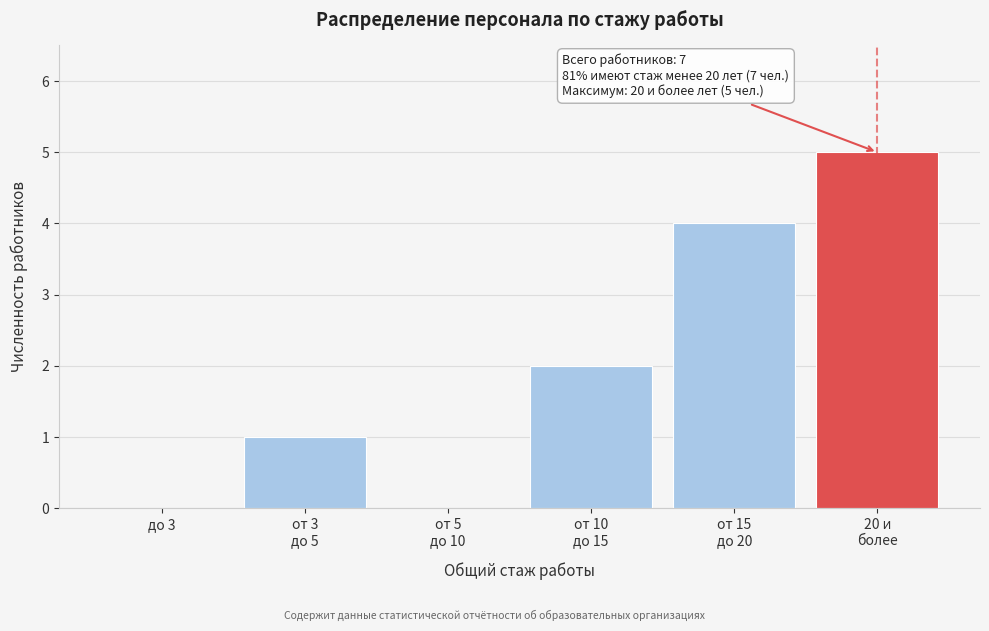

What is the maximum value shown in the chart?

5